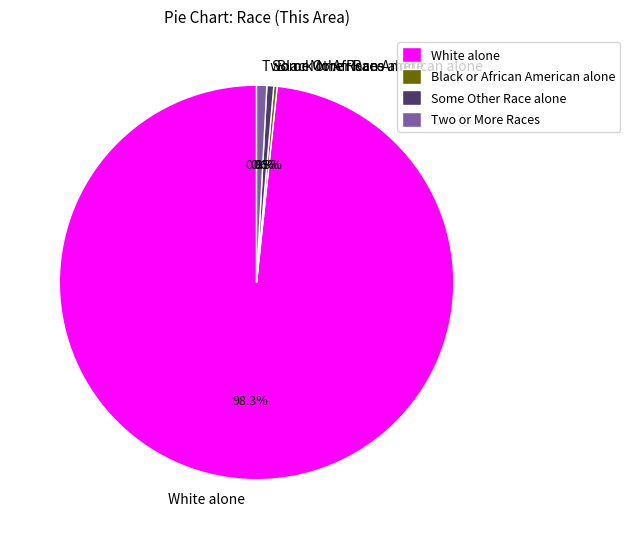

To the nearest percent, what is the average slice percentage?

25%